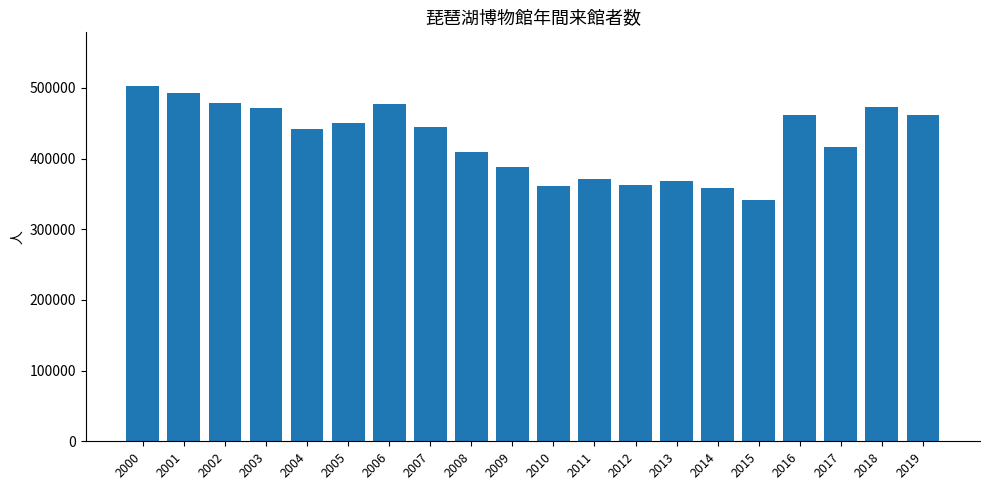

What is the value of the 14th bar from the left?

368210